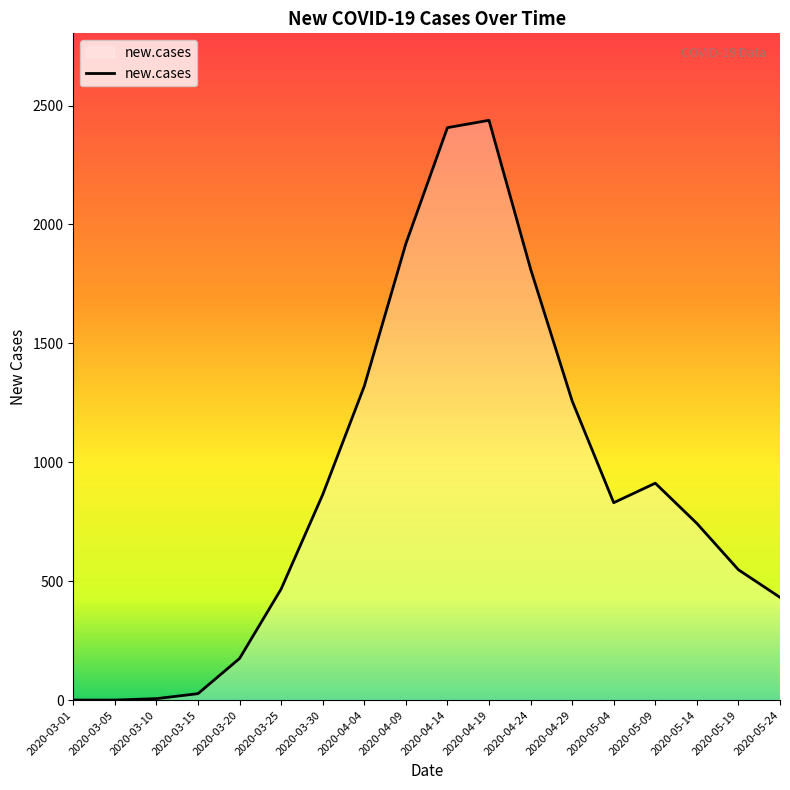

Between 2020-03-25 and 2020-03-15, which is larger?

2020-03-25